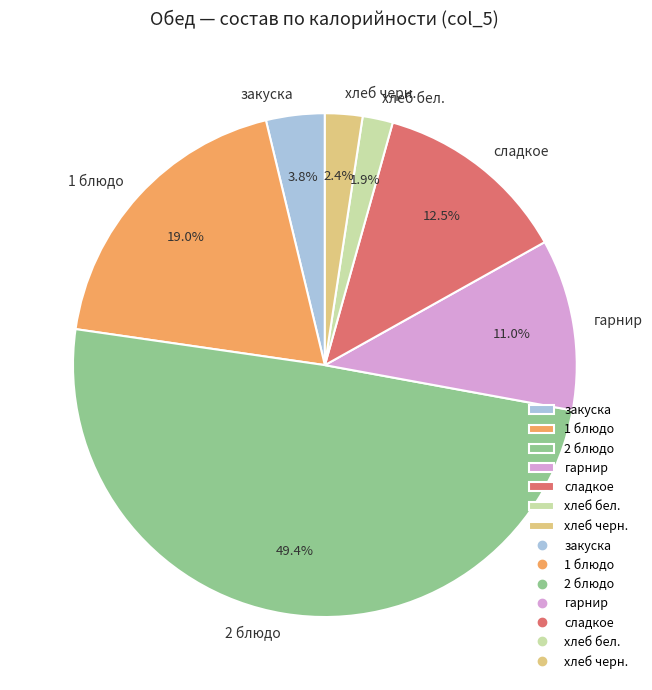

What is the largest slice in the pie chart?

2 блюдо